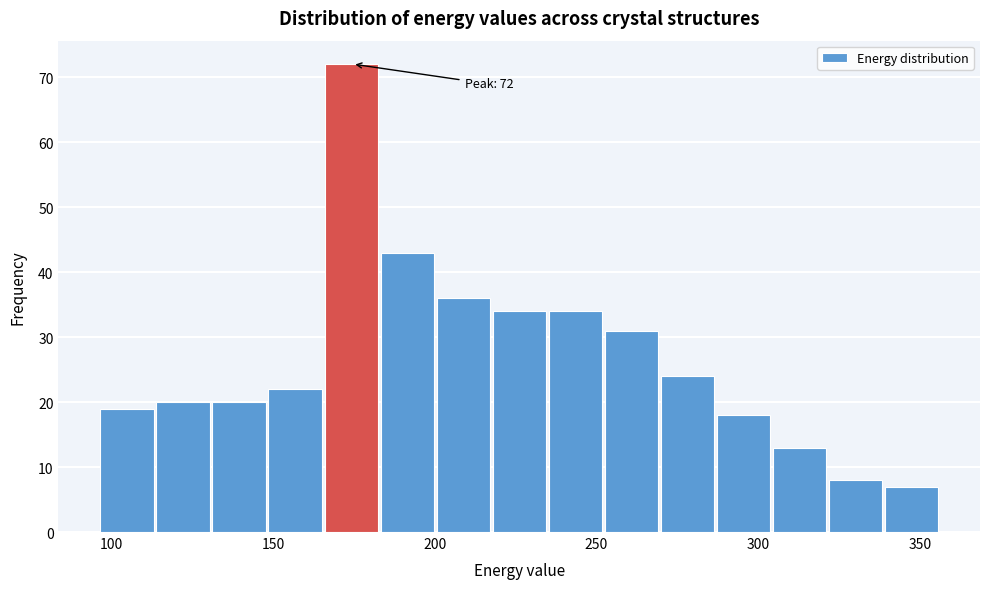

Around what value on the x-axis is the tallest bar? Give the approximate position of its centre, as read against the axis.

175